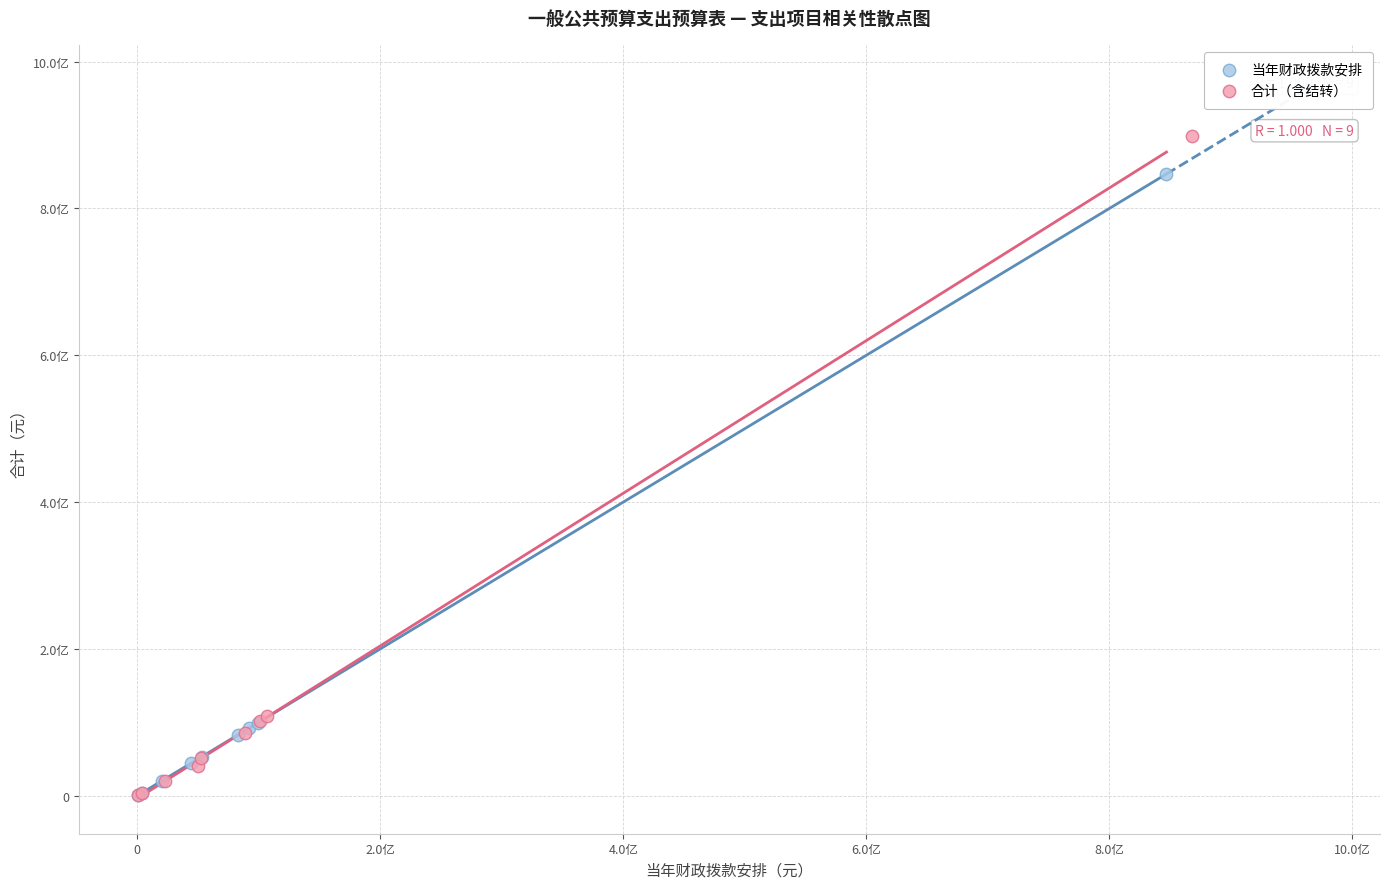

What are all the series names shown in the legend?

当年财政拨款安排, 合计（含结转）